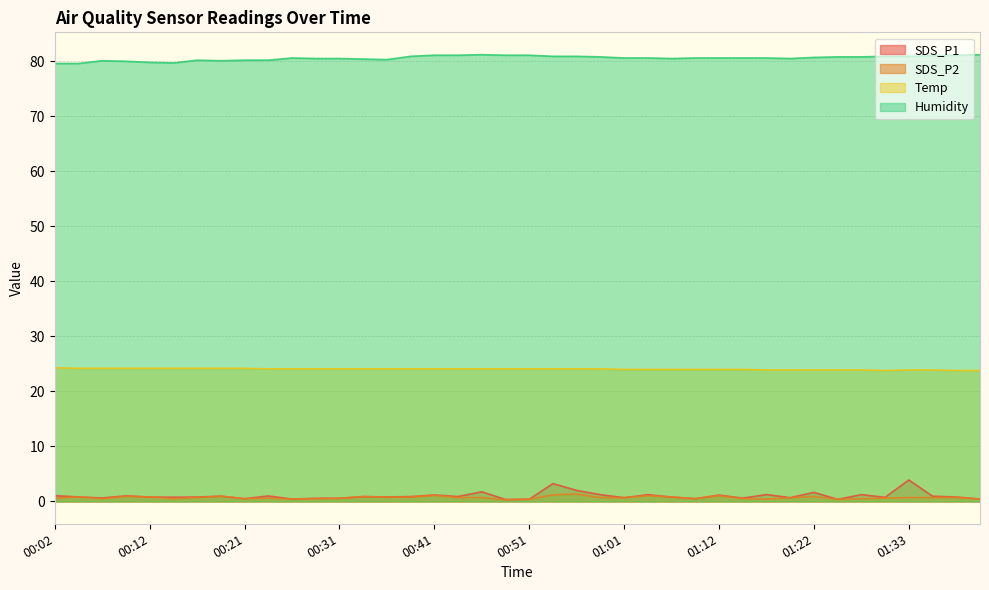

What is the total value across all series at 00:21?

105.4